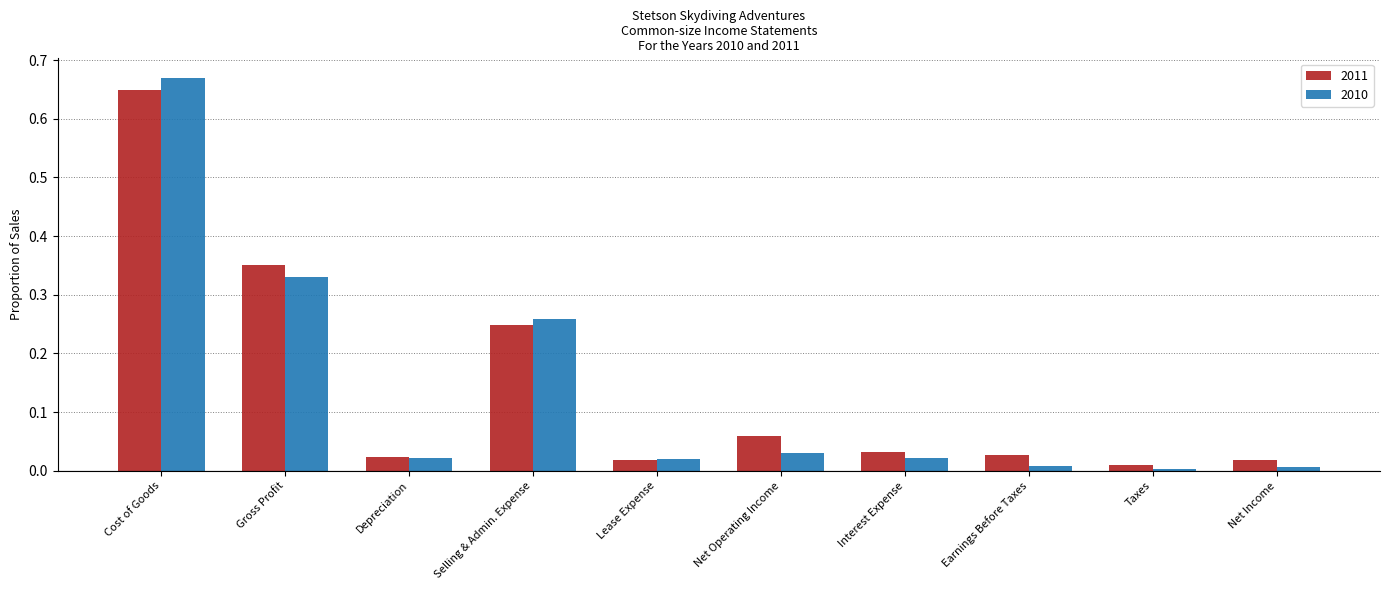

Does the chart contain any negative values?

No